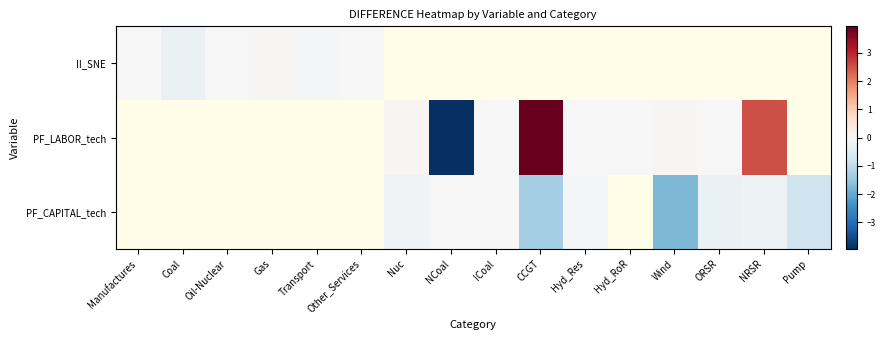

Which category has the highest value across all series?

CCGT